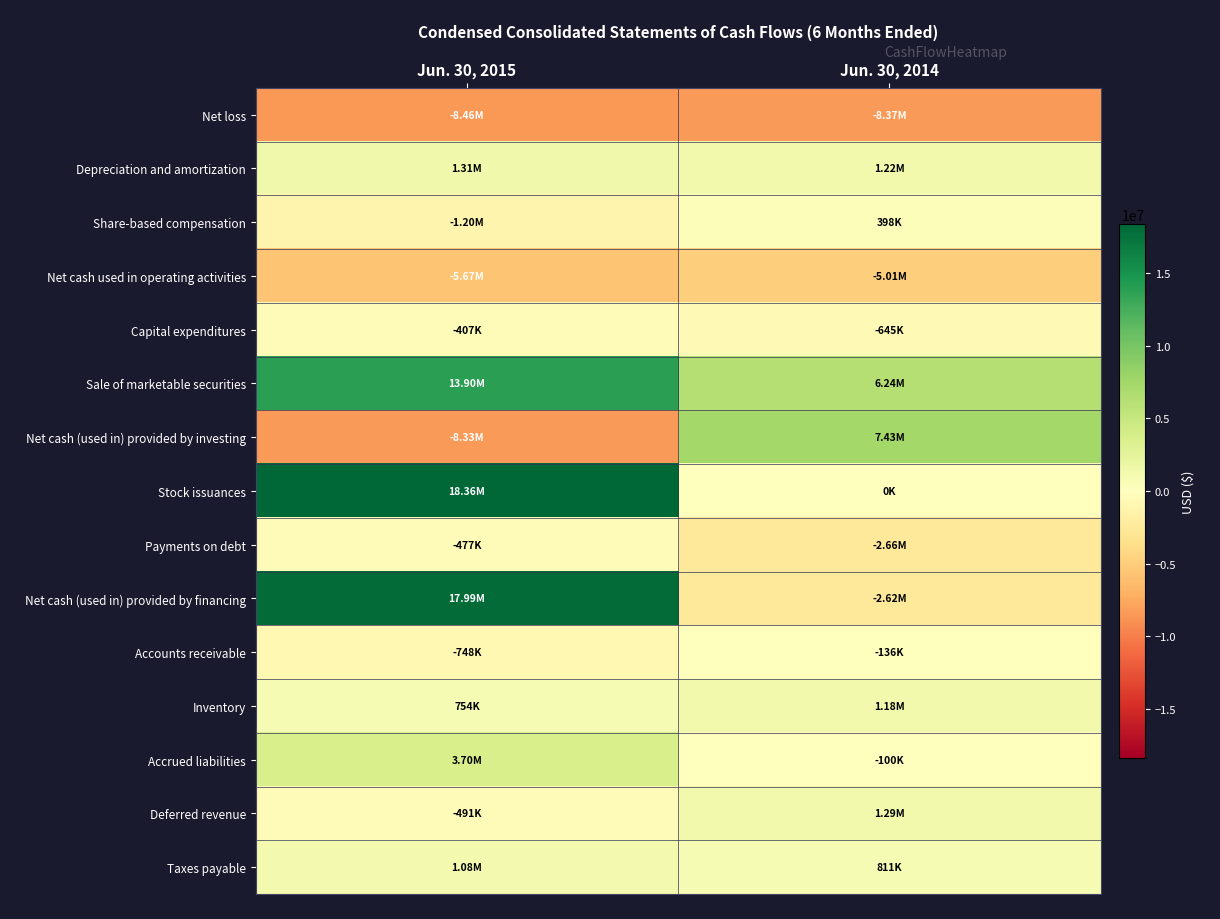

What is the total value across all series at Jun. 30, 2015?

31299000